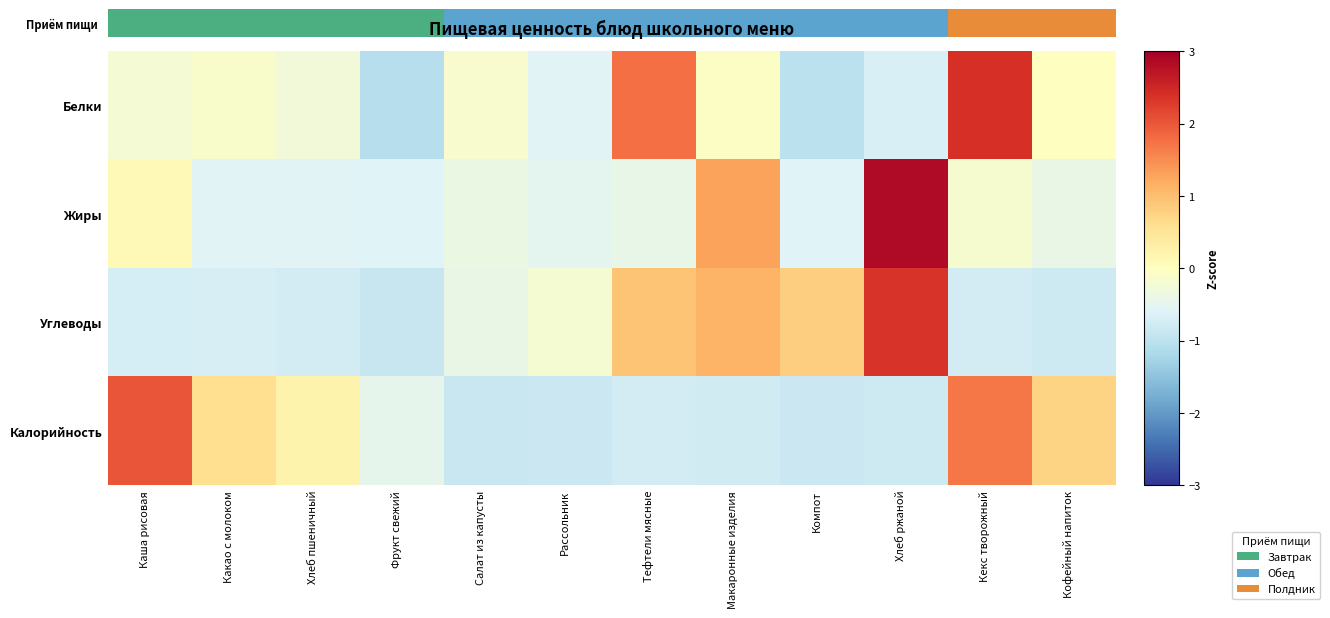

Which category has the lowest value across all series?

Фрукт свежий